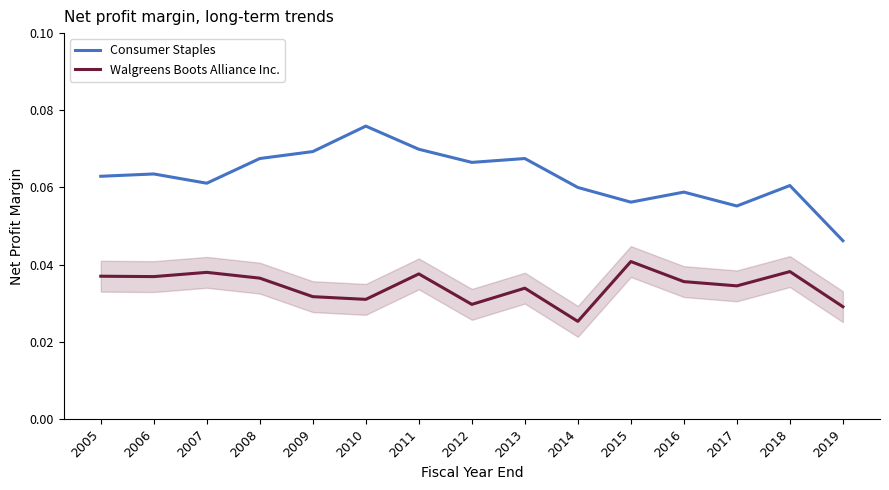

Rank the series by their maximum value, from lowest to highest.

Walgreens Boots Alliance Inc., Consumer Staples